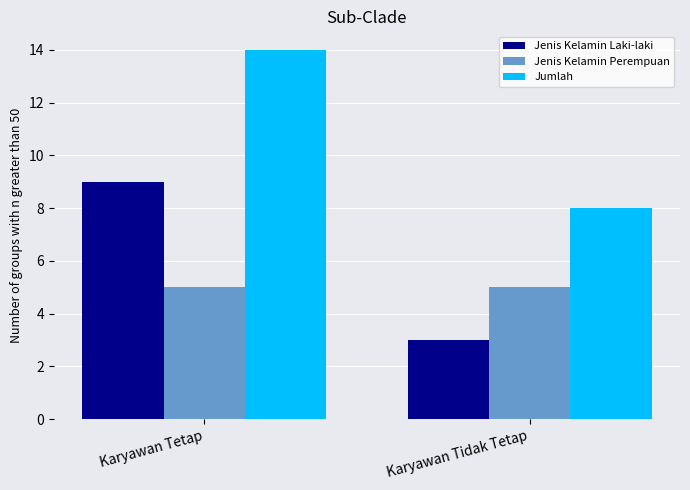

List the labels in order of Jumlah value, largest first.

Karyawan Tetap, Karyawan Tidak Tetap